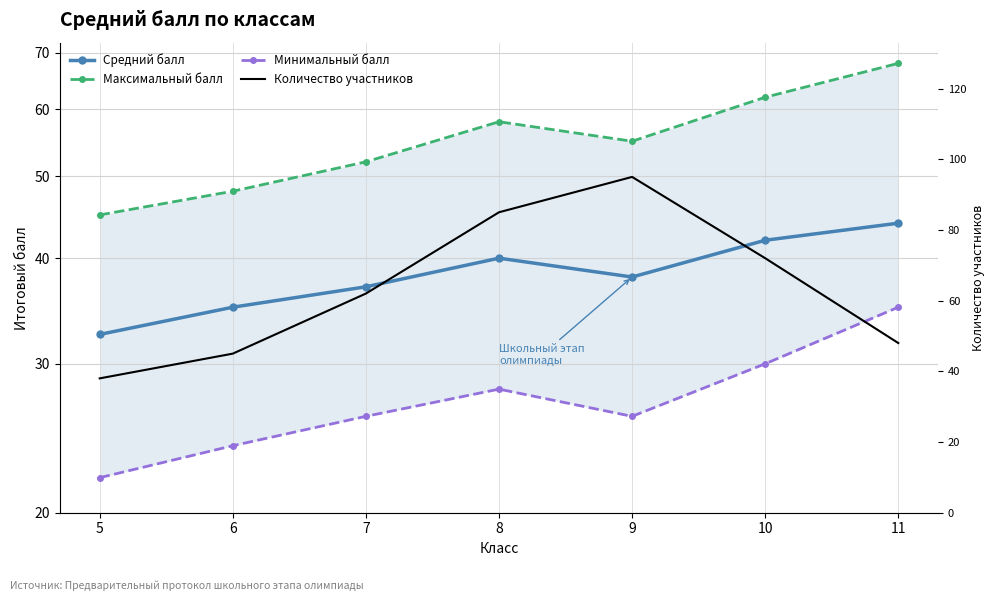

Reading right to left, transcribe all the data shown in this chart.

Средний балл: 11=44.0	10=42.0	9=38.0	8=40.0	7=37.0	6=35.0	5=32.5
Максимальный балл: 11=68.0	10=62.0	9=55.0	8=58.0	7=52.0	6=48.0	5=45.0
Минимальный балл: 11=35.0	10=30.0	9=26.0	8=28.0	7=26.0	6=24.0	5=22.0
Количество участников: 11=48.0	10=72.0	9=95.0	8=85.0	7=62.0	6=45.0	5=38.0